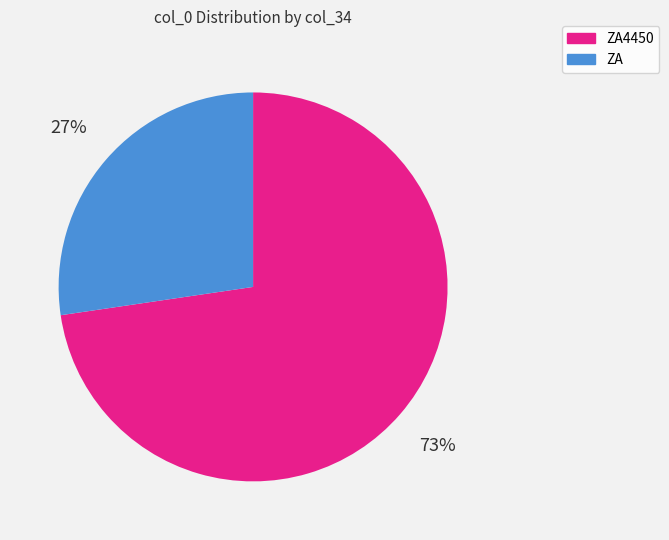

Is there any slice that represents more than half of the pie?

Yes